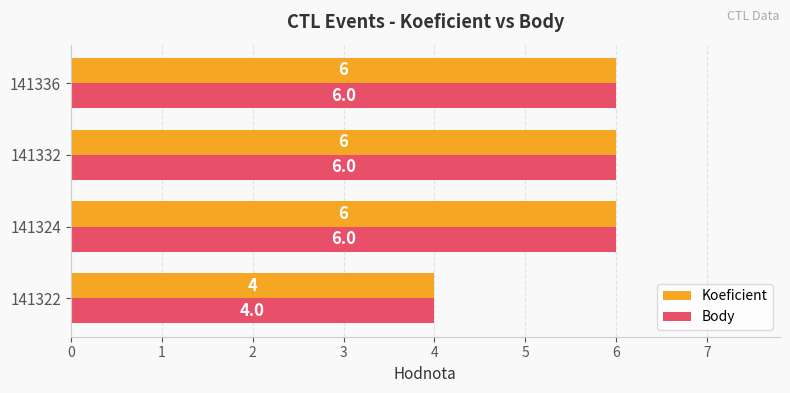

The value of Body at 141336 is 10. True or false?

False